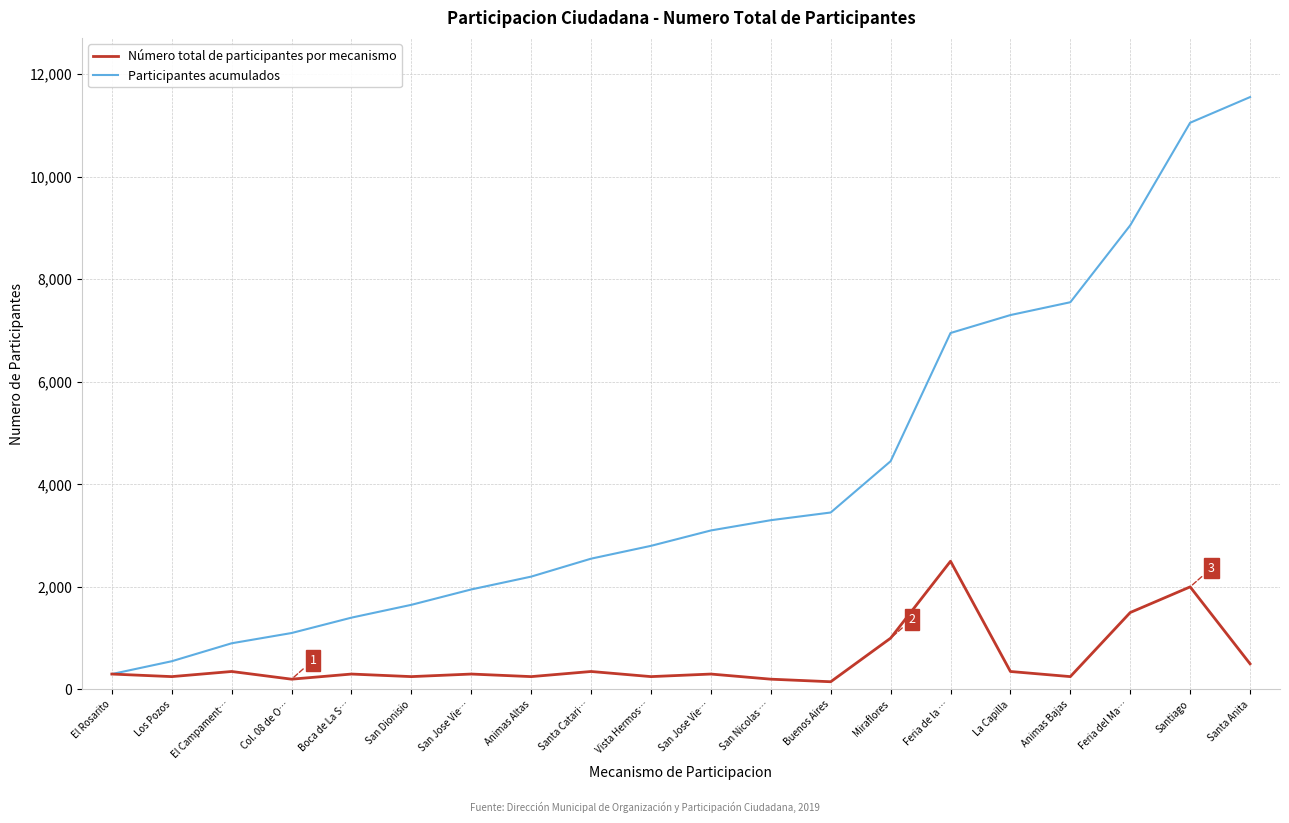

Between Los Pozos and Animas Altas, which series saw the biggest shift?

Participantes acumulados